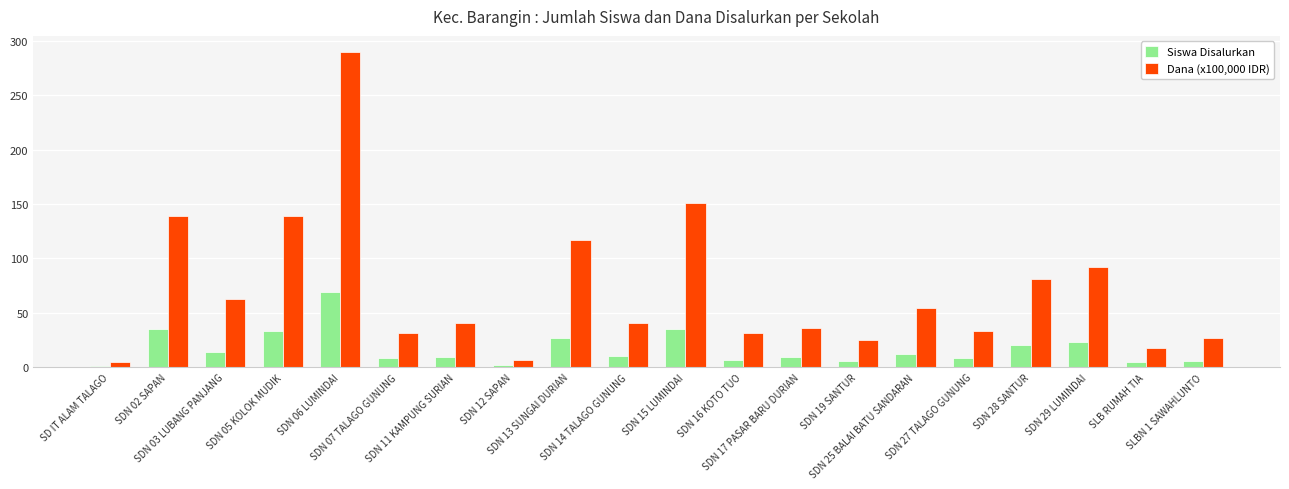

At SDN 25 BALAI BATU SANDARAN, list the series in order from smallest to largest.

Siswa Disalurkan, Dana (x100,000 IDR)